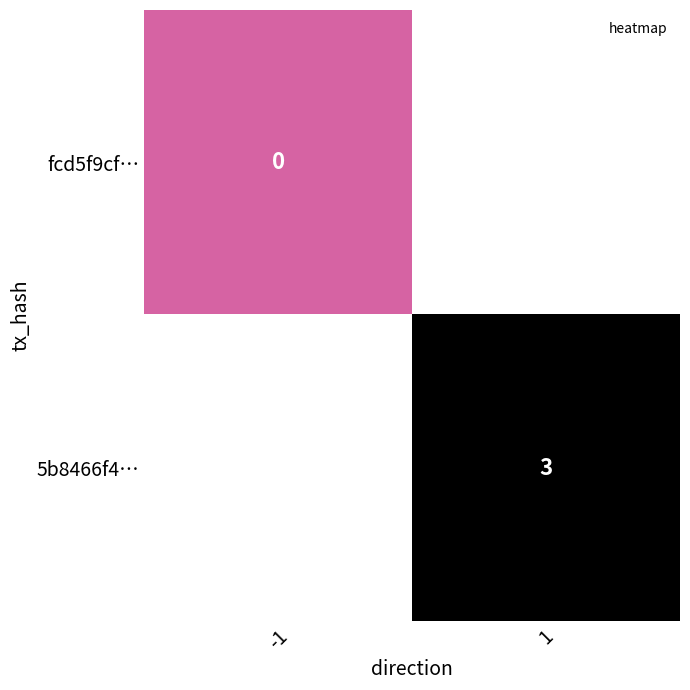

Which label corresponds to the smallest value in the chart?

-1